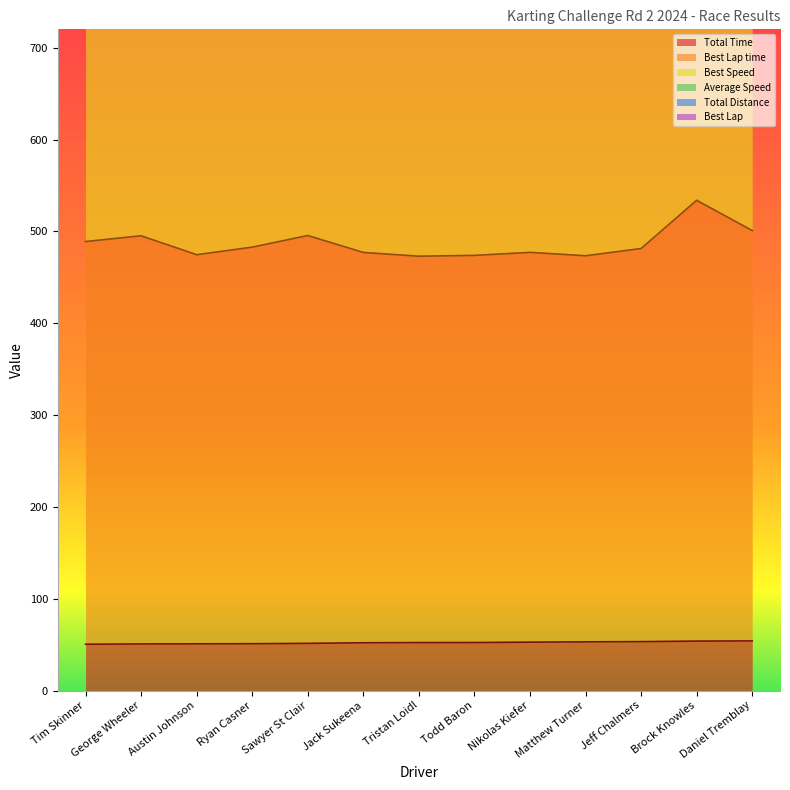

The value of Total Time at Matthew Turner is 53.0. True or false?

True